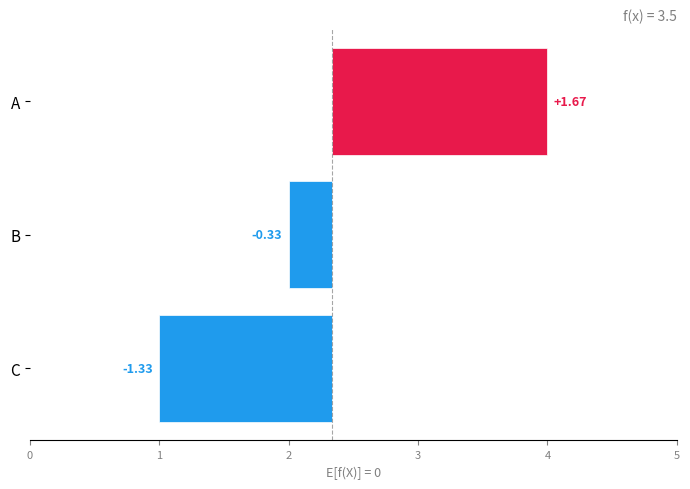

What is the sum of the values at C and B?

-1.7